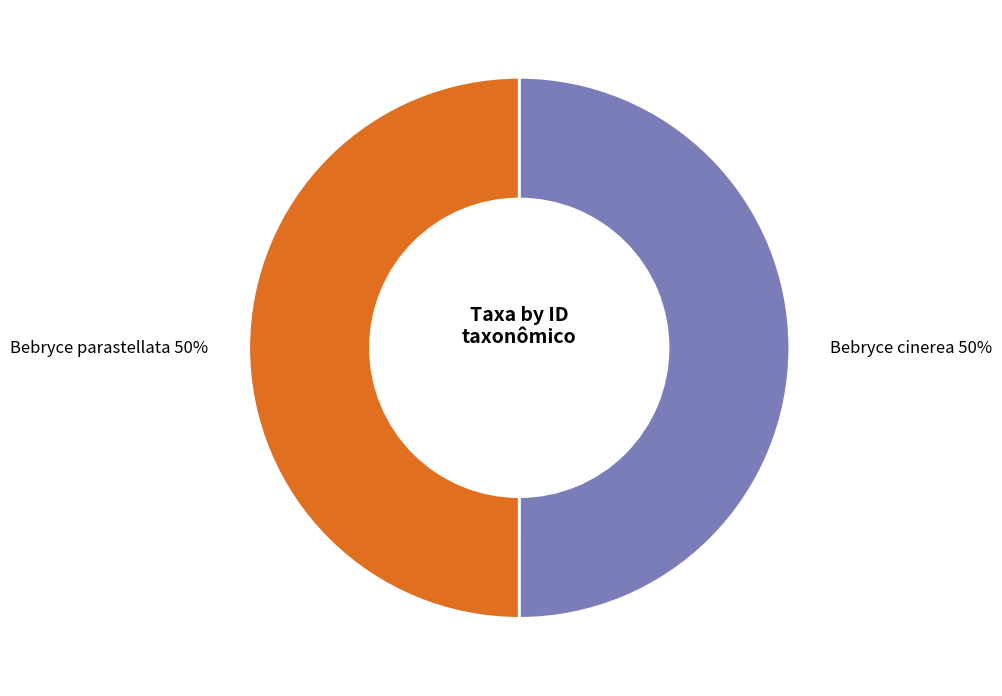

To the nearest percent, what percentage of the pie is Bebryce parastellata?

50%